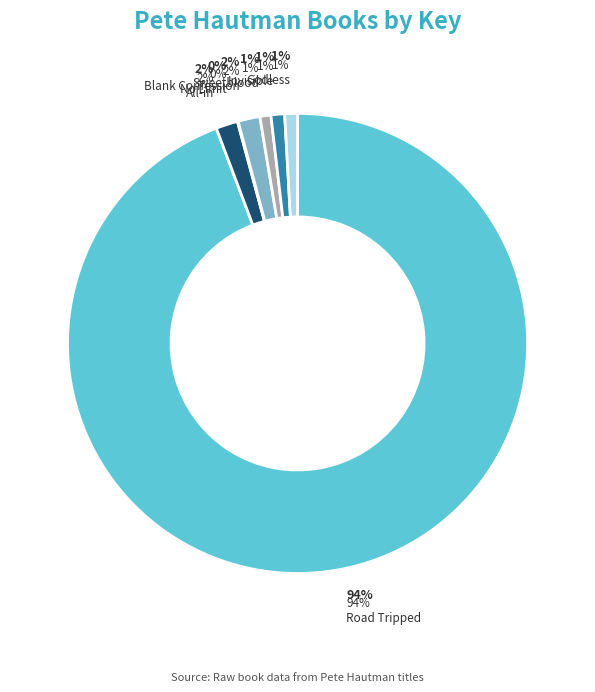

What percentage is the Godless slice, to the nearest percent?

1%